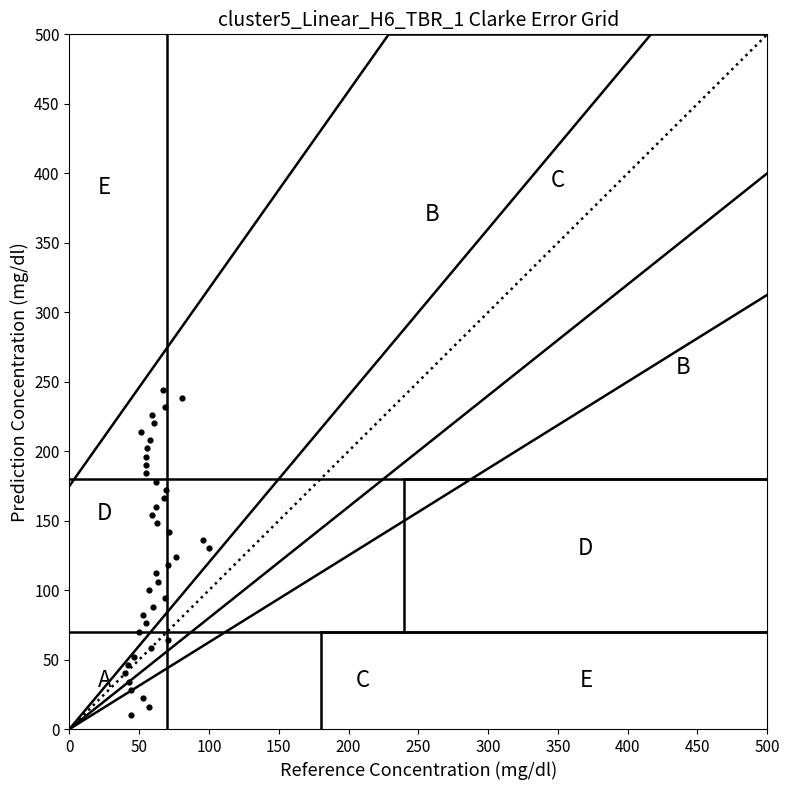

What is the range of Y values (max minus min)?

234